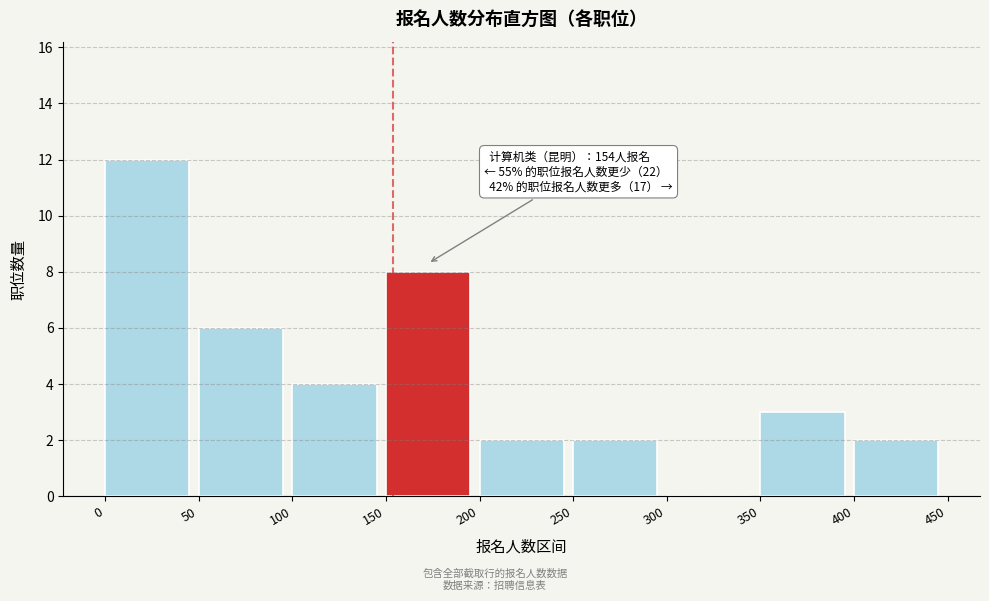

Over which range of the x-axis is the bar tallest?

0 to 50